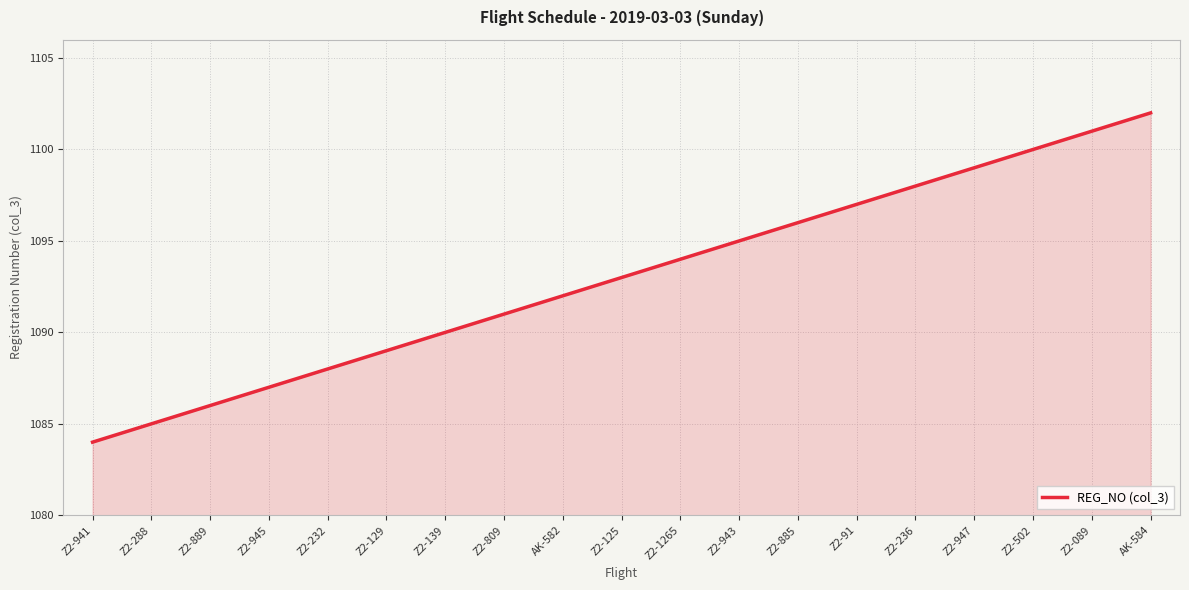

What is the change in value from Z2-941 to AK-584?

+18